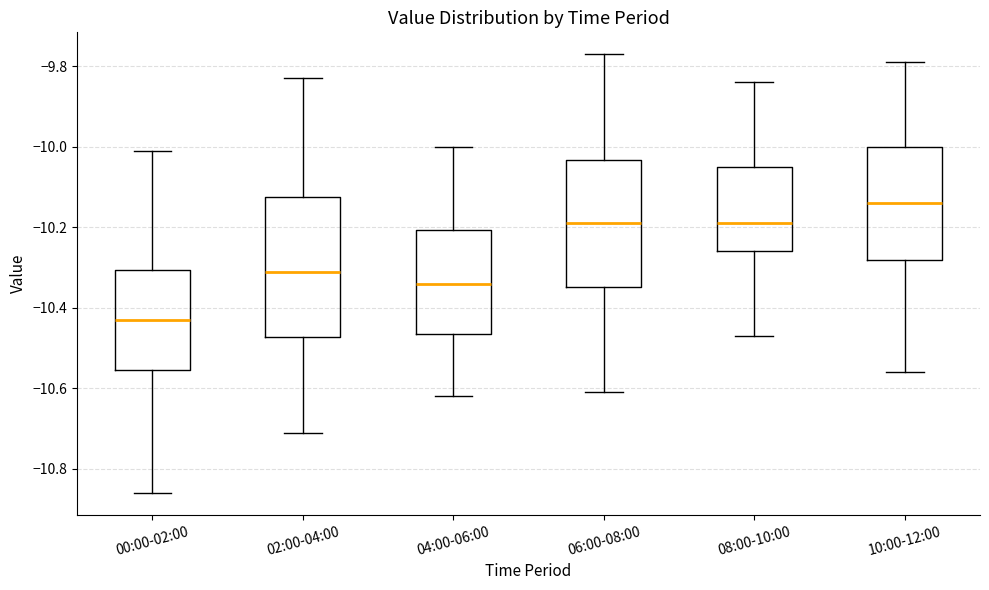

Reading left to right, read every box against the y-axis: the position of its median line, the range the box covers, and the ends of its whiskers. The values are not printed on the chart, so give them approximately, as read against the axis.

00:00-02:00: median -10.42, box -10.56 to -10.30, whiskers -10.86 to -10.00
02:00-04:00: median -10.30, box -10.48 to -10.12, whiskers -10.70 to -9.82
04:00-06:00: median -10.34, box -10.46 to -10.20, whiskers -10.62 to -10.00
06:00-08:00: median -10.18, box -10.34 to -10.04, whiskers -10.60 to -9.76
08:00-10:00: median -10.18, box -10.26 to -10.04, whiskers -10.46 to -9.84
10:00-12:00: median -10.14, box -10.28 to -10.00, whiskers -10.56 to -9.78